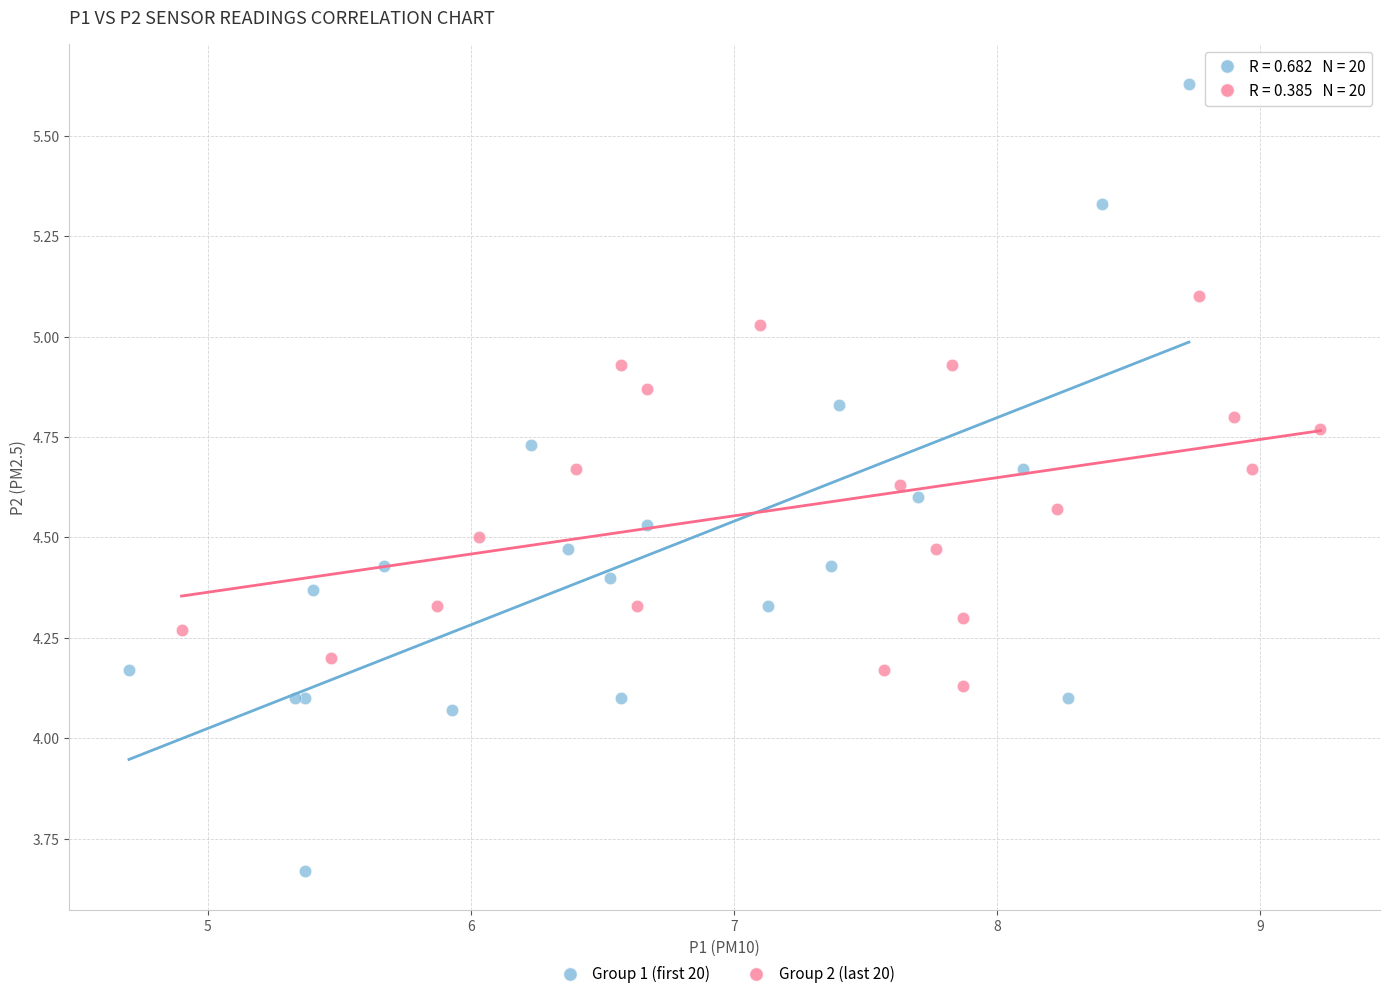

Which series contains the lowest Y value?

Group 1 (first 20)